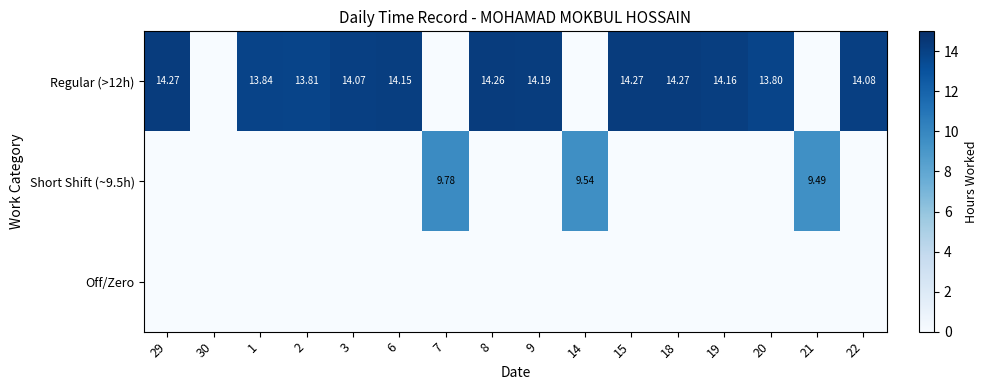

What is the difference between the highest and lowest values at 20?

13.8